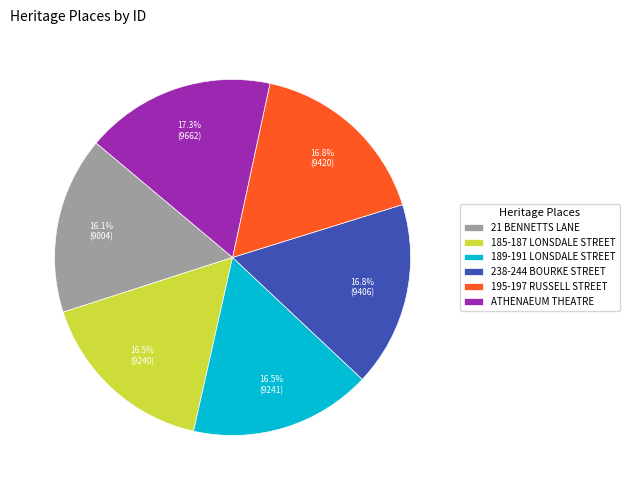

Approximately how many times larger is the value at 189-191 LONSDALE STREET compared to ATHENAEUM THEATRE?

1.0